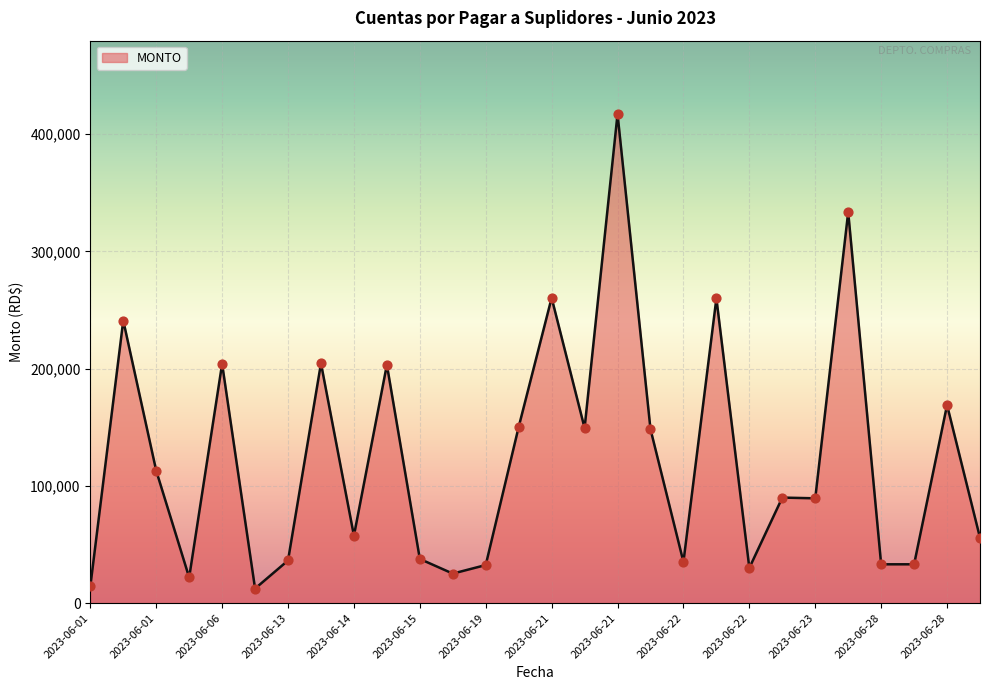

What is the maximum value shown in the chart?

417248.0